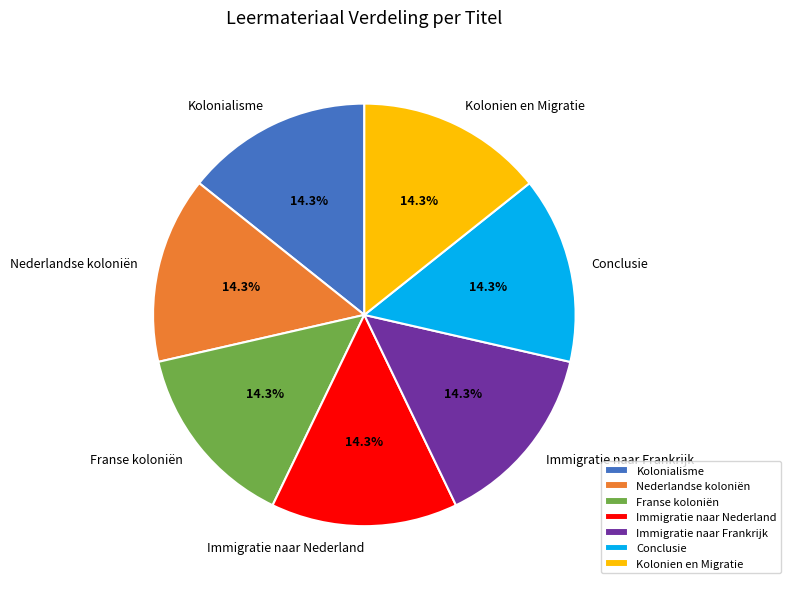

Does Kolonialisme account for over 50% of the chart?

No